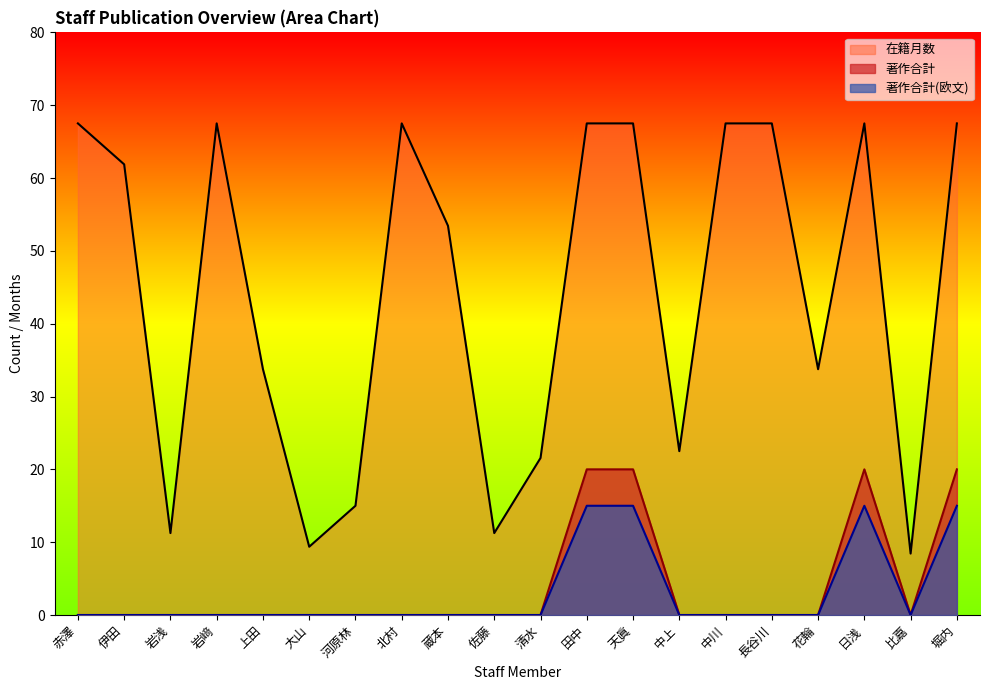

Rank the categories by 著作合計(欧文) value from highest to lowest.

田中, 天眞, 日浅, 堀内, 赤澤, 伊田, 岩浅, 岩﨑, 上田, 大山, 河原林, 北村, 蔵本, 佐藤, 清水, 中上, 中川, 長谷川, 花輪, 比嘉